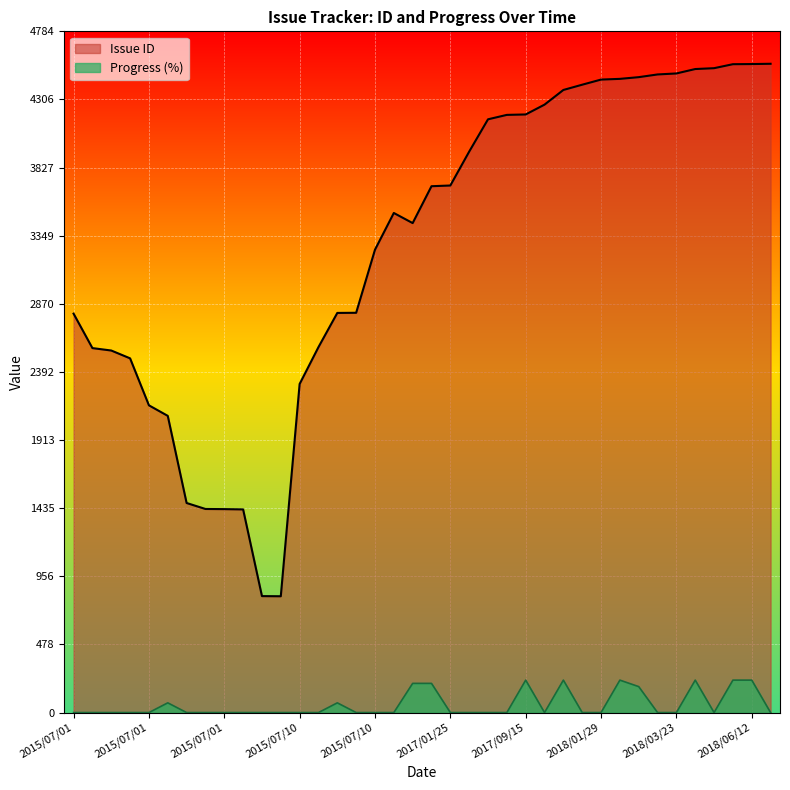

True or false: Issue ID has a value of 2494.4 at 2018/06/12.

False